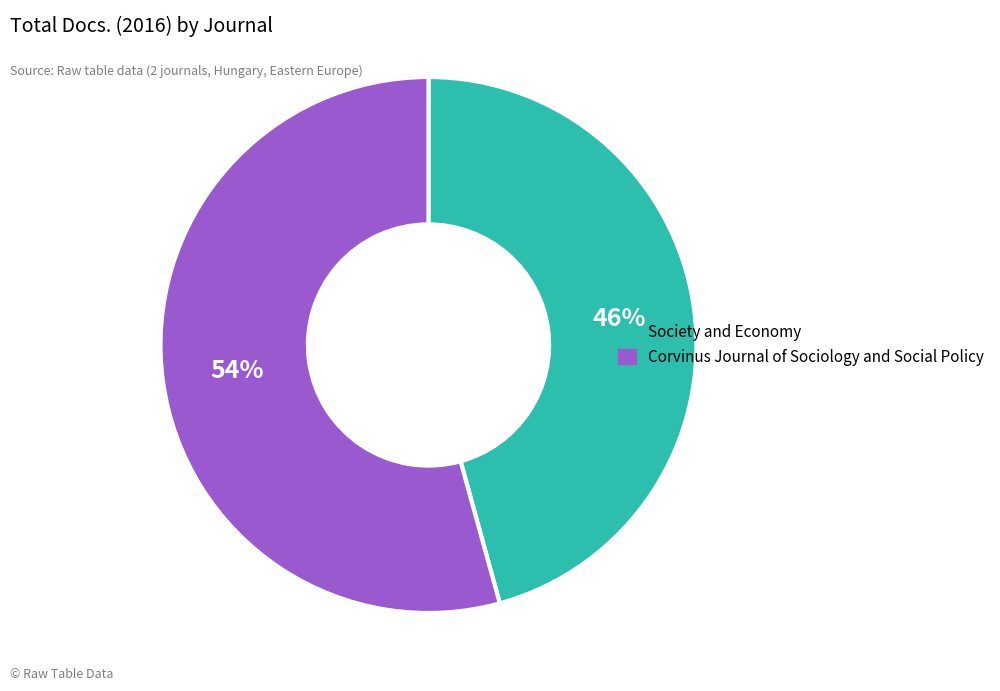

Is Society and Economy the majority of the pie?

No